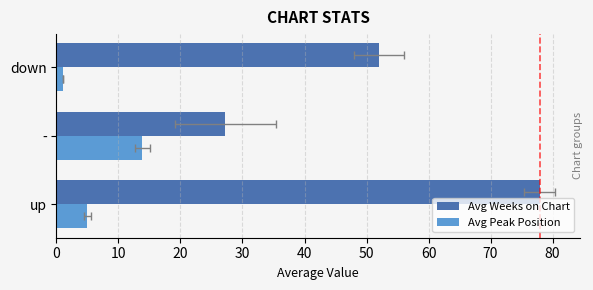

List the series in order of their peak value, lowest first.

Avg Peak Position, Avg Weeks on Chart